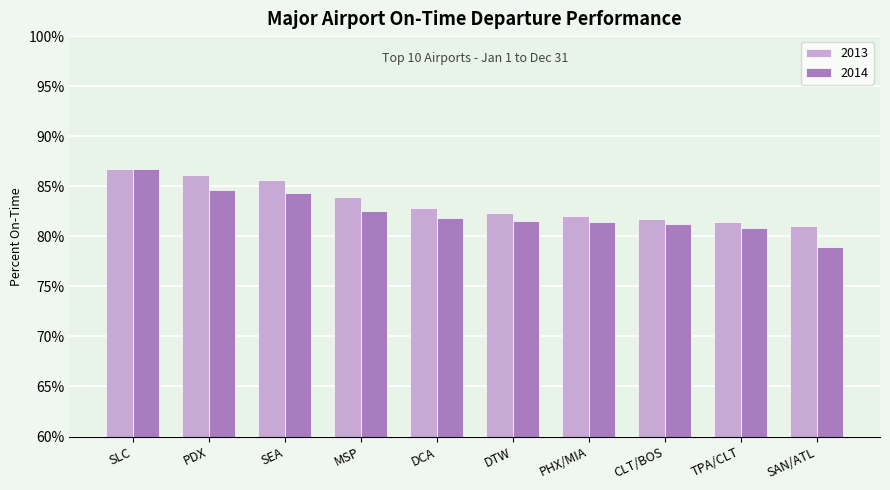

Which series changed the most between SEA and SAN/ATL?

2014